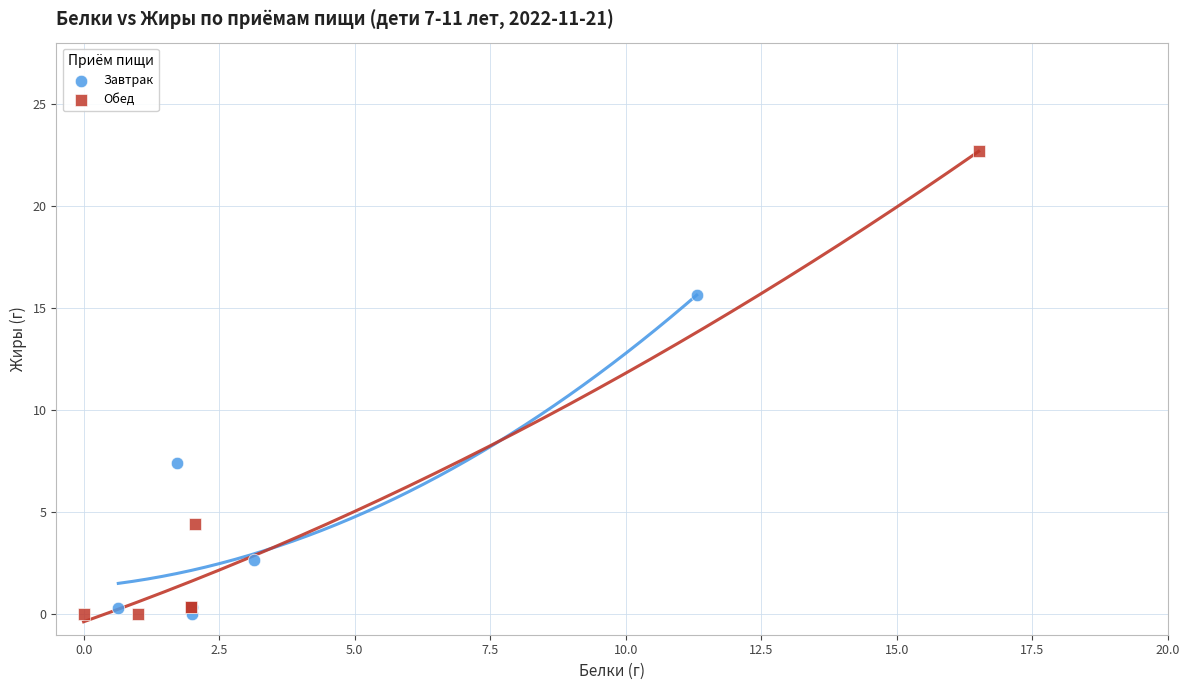

What are all the series names shown in the legend?

Завтрак, Обед